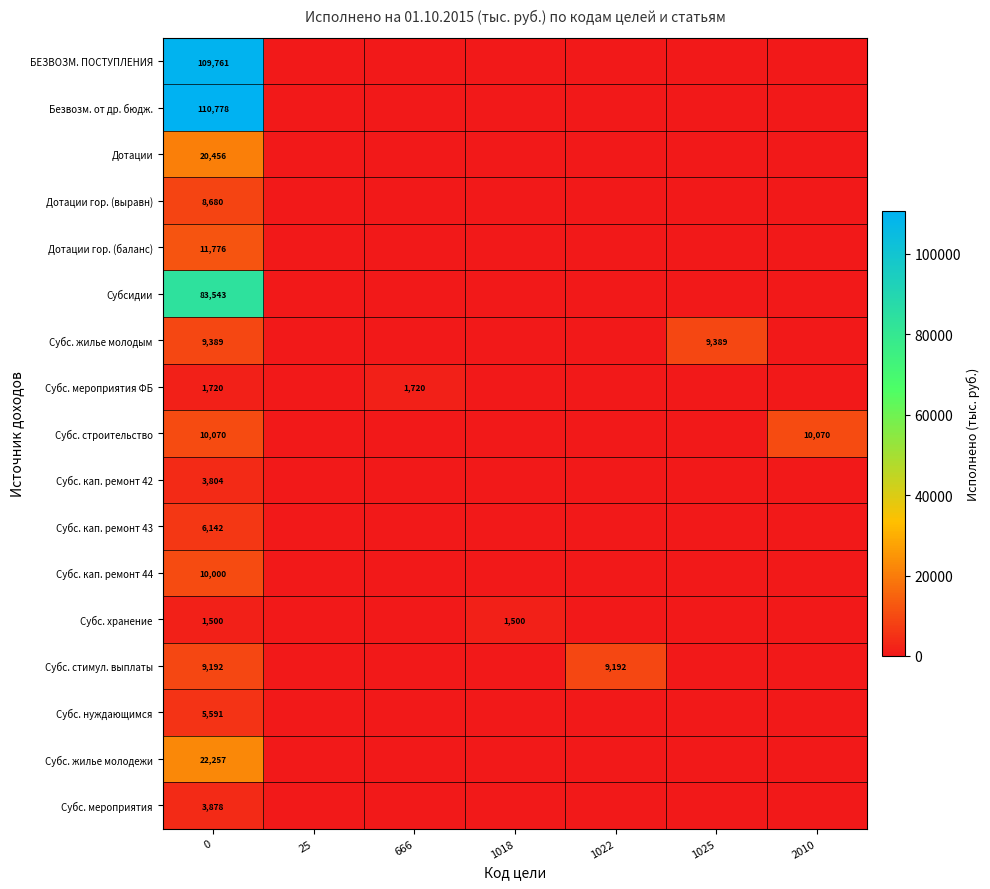

How many distinct data groups are displayed?

17